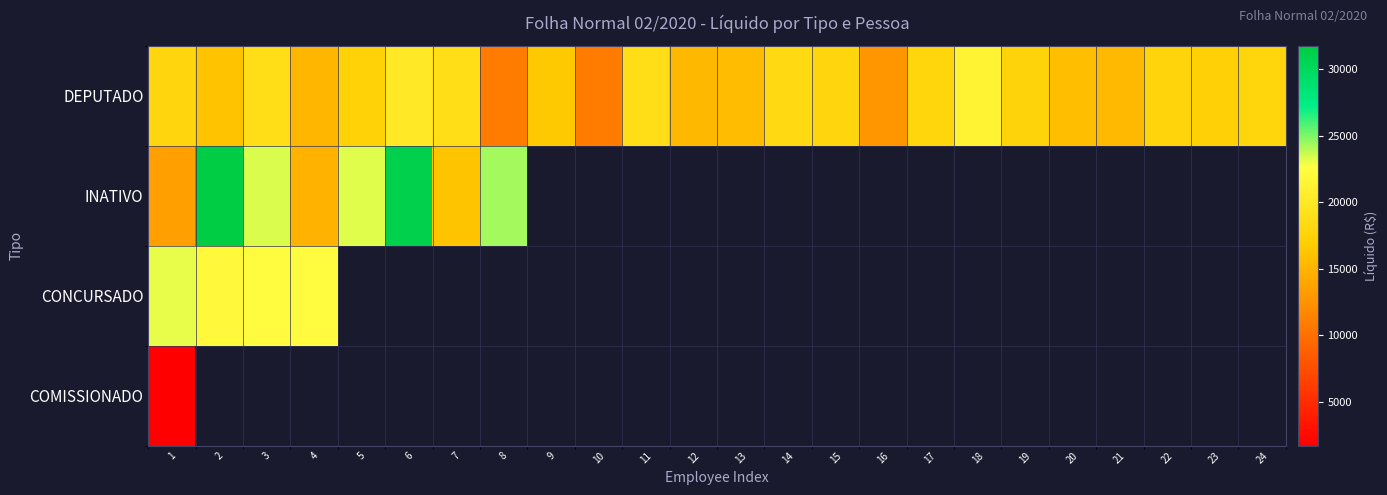

Count the number of data series in this chart.

4